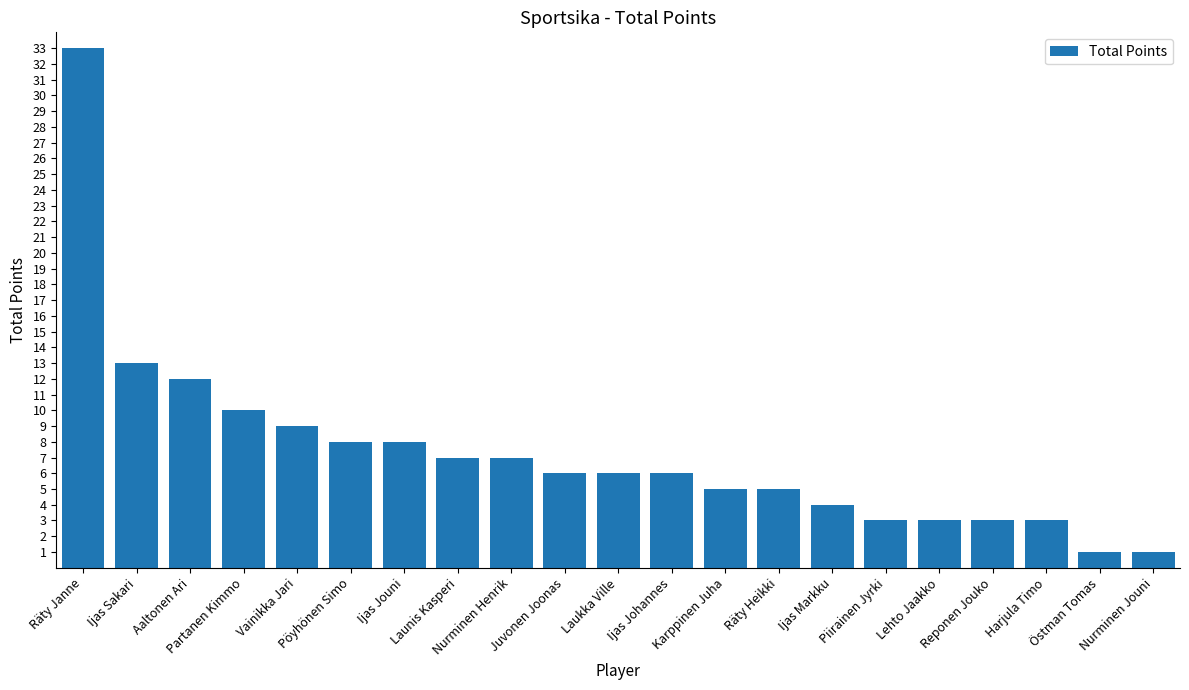

What is the average value?

7